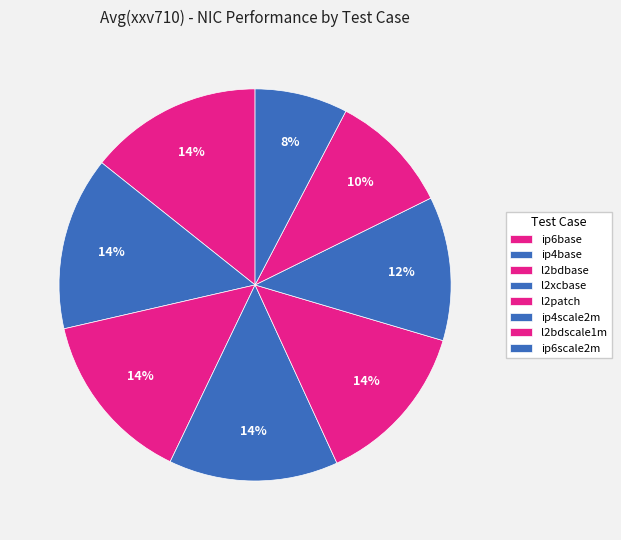

Is there any slice that represents more than half of the pie?

No